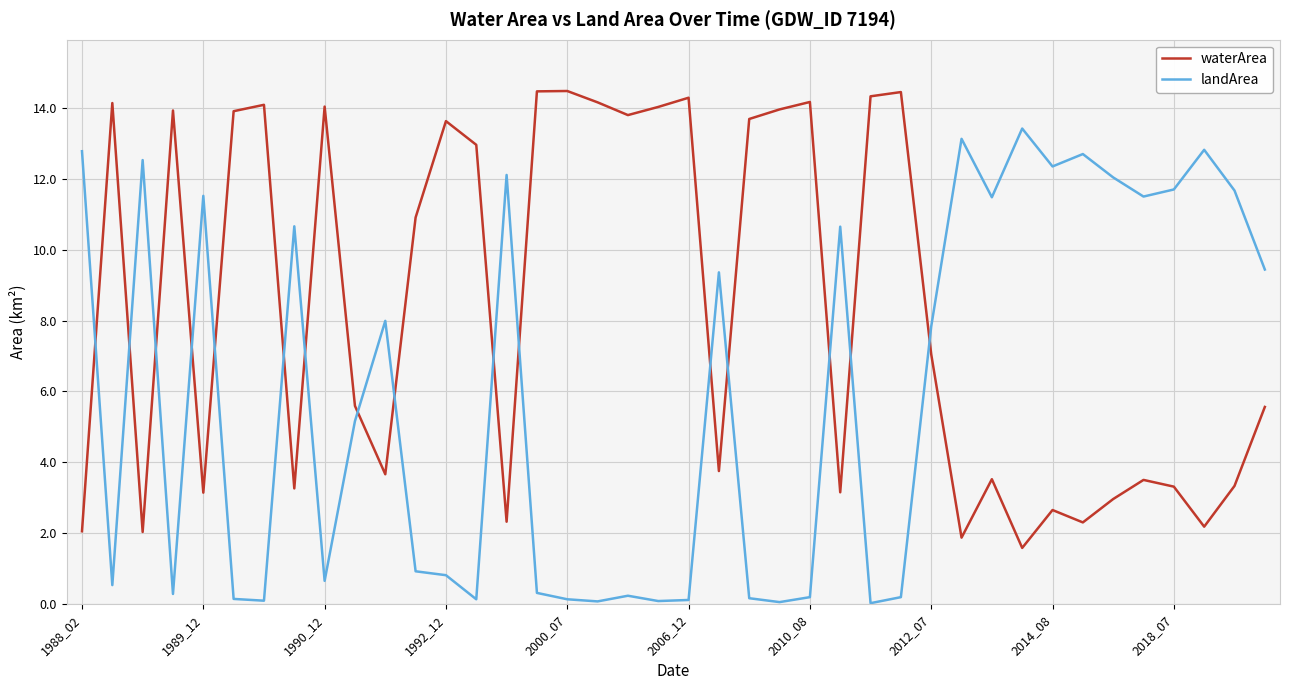

What is the difference between the maximum and minimum values in the landArea series?

13.4